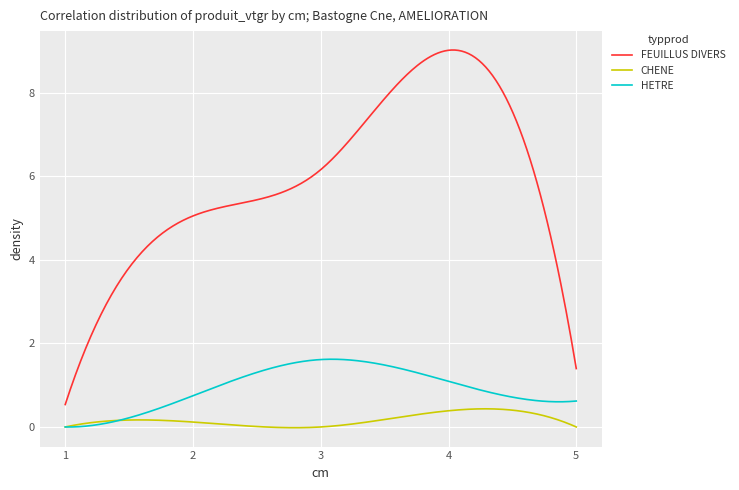

List the series in order of their peak value, lowest first.

CHENE, HETRE, FEUILLUS DIVERS